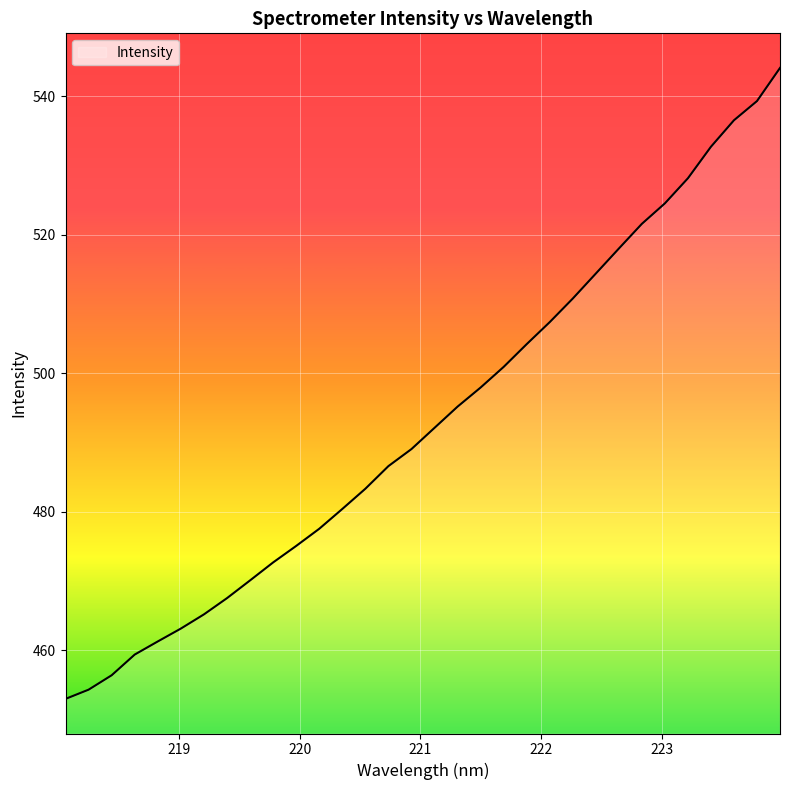

Count the number of data series in this chart.

1